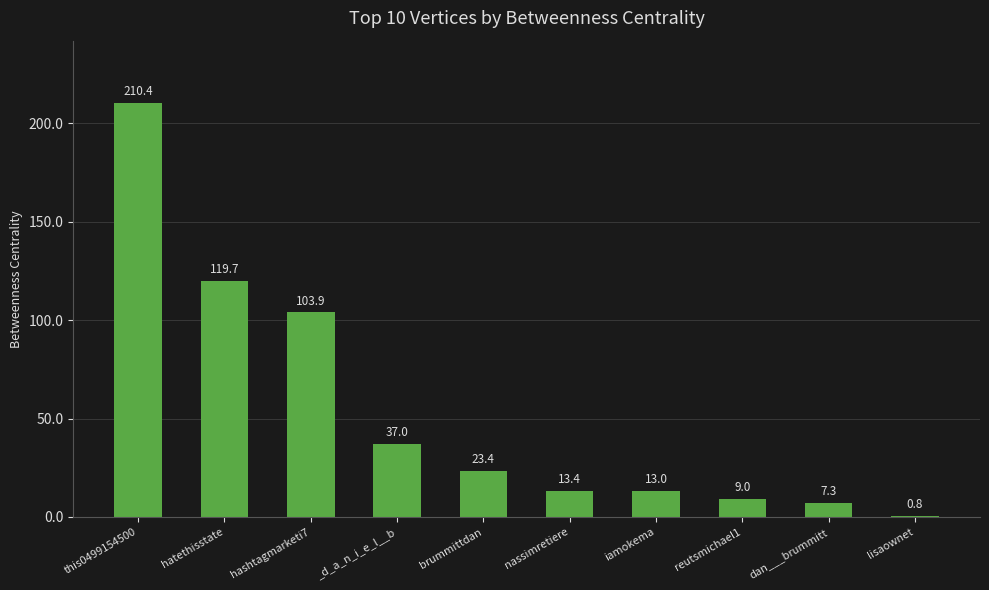

List the labels in order of value, smallest first.

lisaownet, dan___brummitt, reutsmichael1, iamokema, nassimretiere, brummittdan, _d_a_n_i_e_l__b, hashtagmarketi7, hatethisstate, this0499154500